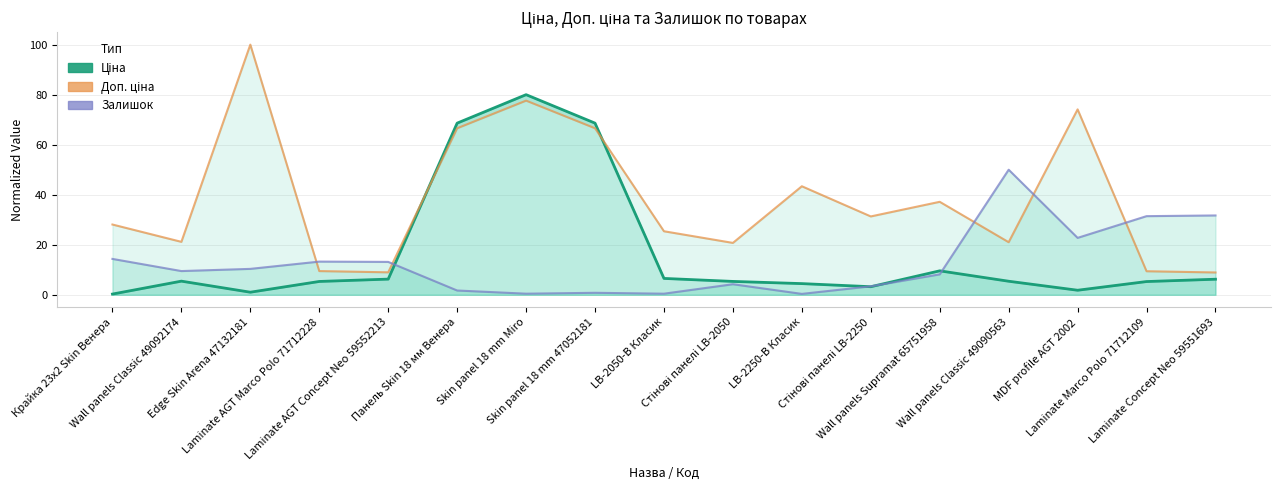

Reading left to right, list all the values displayed in this chart.

Ціна: 0.3	5.5	1.0	5.3	6.3	68.6	80.0	68.6	6.5	5.3	4.5	3.2	9.6	5.4	1.8	5.3	6.2
Доп. ціна: 28.1	21.2	100.0	9.5	9.0	66.6	77.6	66.6	25.4	20.7	43.4	31.3	37.2	21.0	74.1	9.4	8.9
Залишок: 14.3	9.5	10.4	13.3	13.1	1.7	0.4	0.8	0.4	4.2	0.4	3.4	8.2	50.0	22.7	31.4	31.7